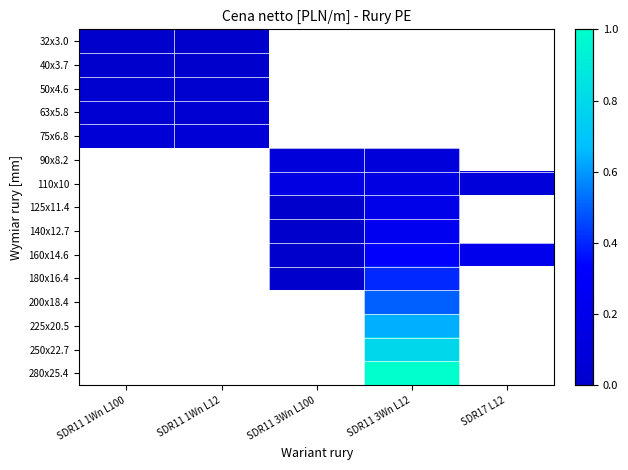

Which category has the highest value across all series?

SDR11 3Wn L12